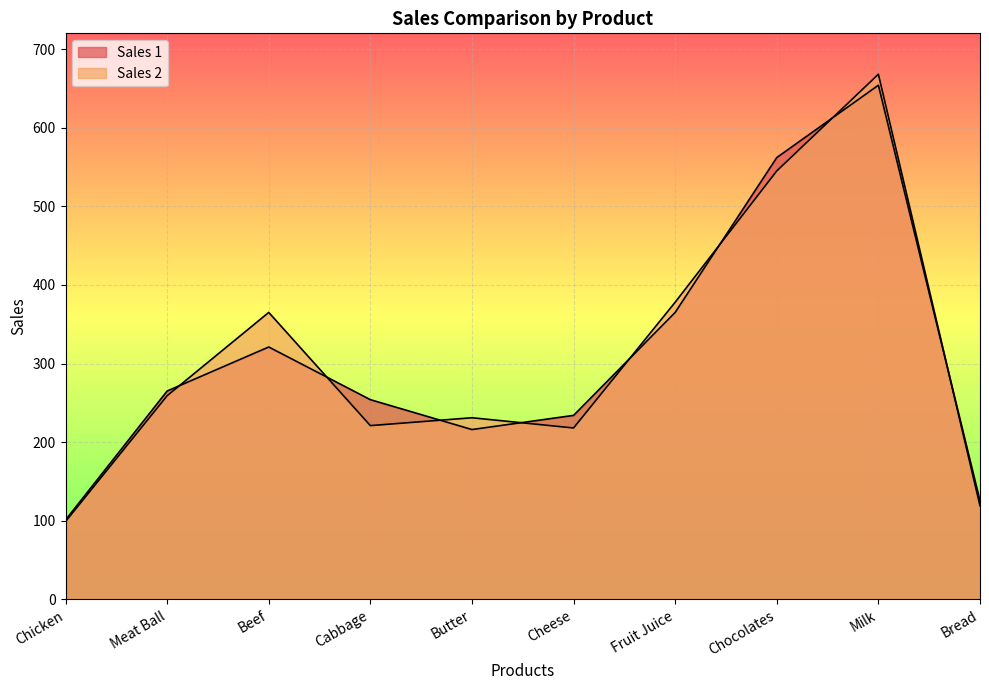

What is the difference between the second highest and minimum values in the Sales 2 series?

446